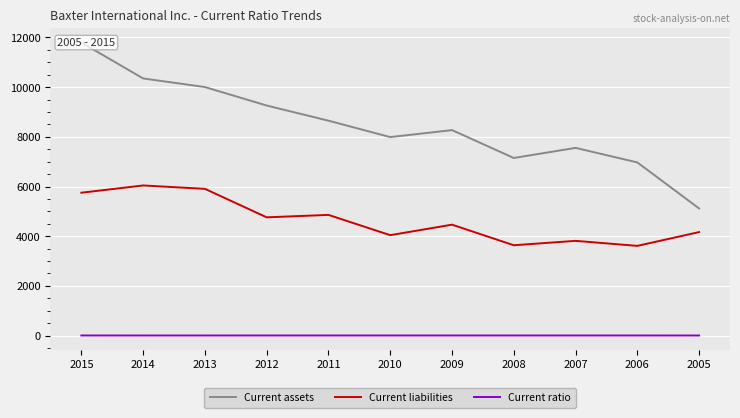

What is the value of the Current ratio point at the 7th from the left?

1.9